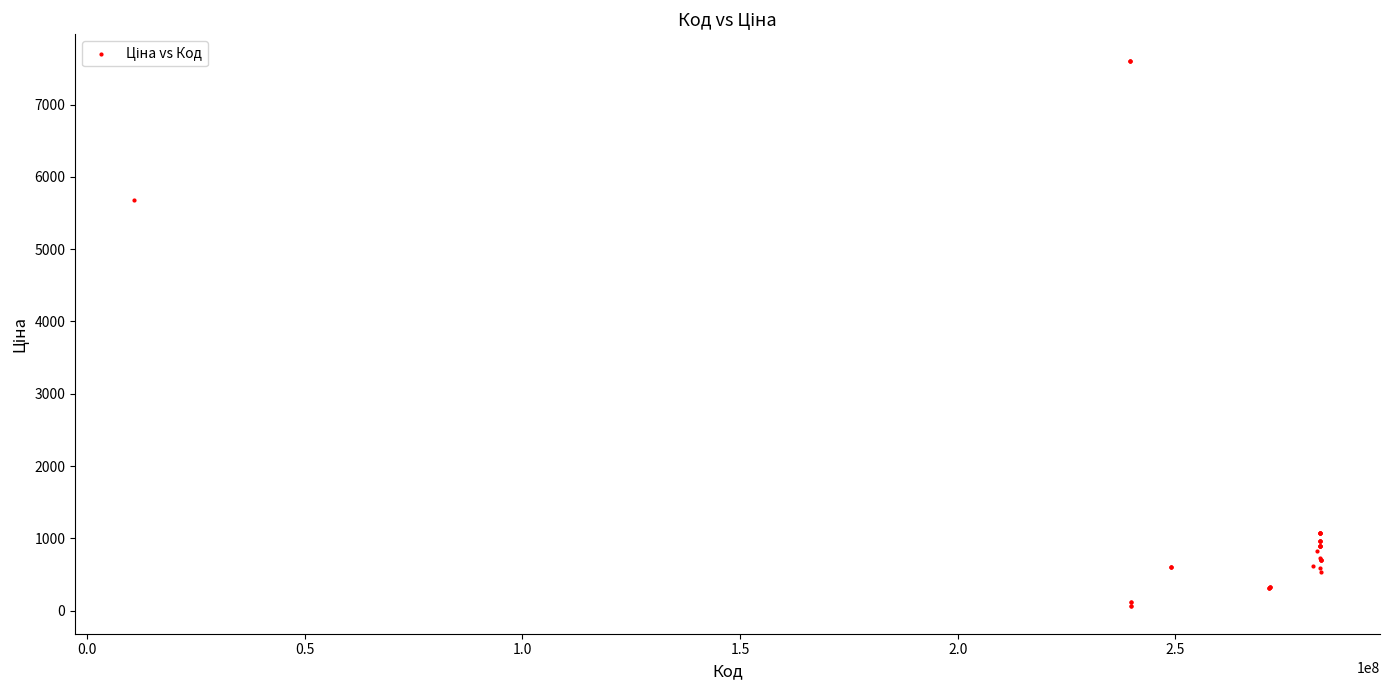

What Y value in the scatter plot is closest to 3826?

5673.8